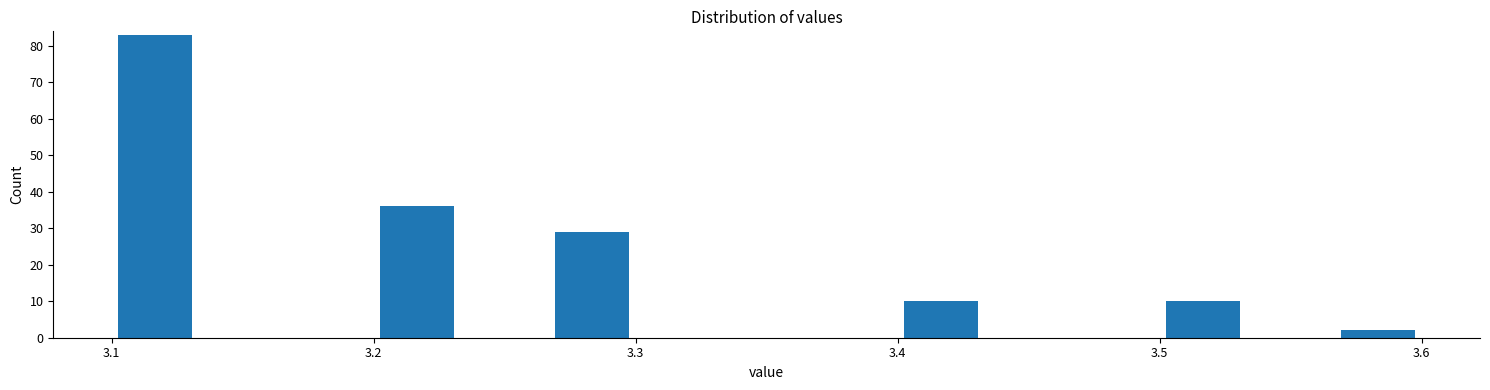

Read against the x-axis, roughly where is the centre of the tallest bar?

3.12